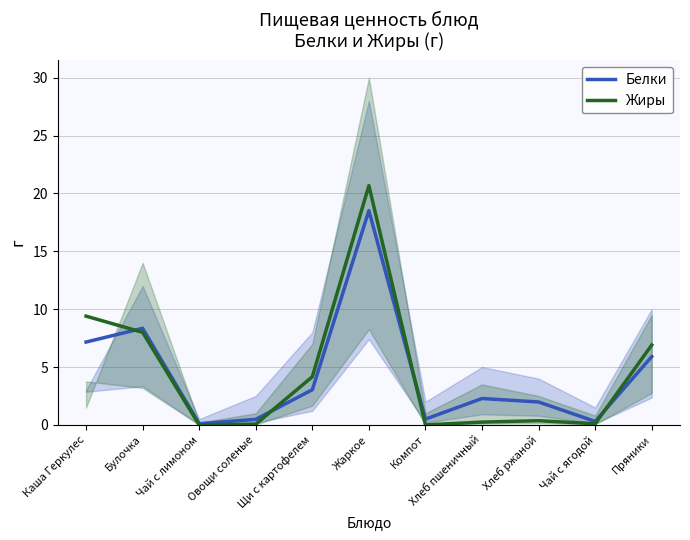

The Жиры series shows 14.3 at Булочка. True or false?

False